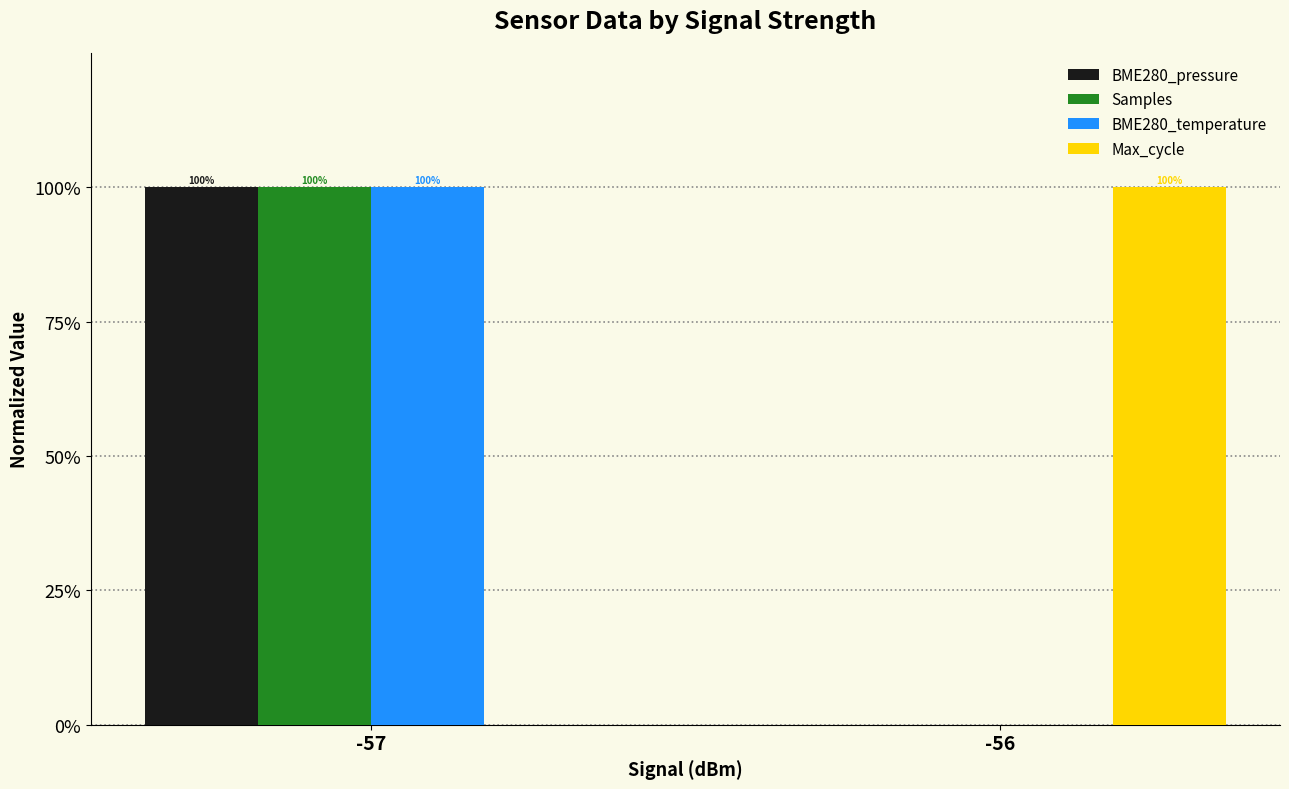

Reading right to left, transcribe all the data shown in this chart.

BME280_pressure: 0	1
Samples: 0	1
BME280_temperature: 0	1
Max_cycle: 1	0